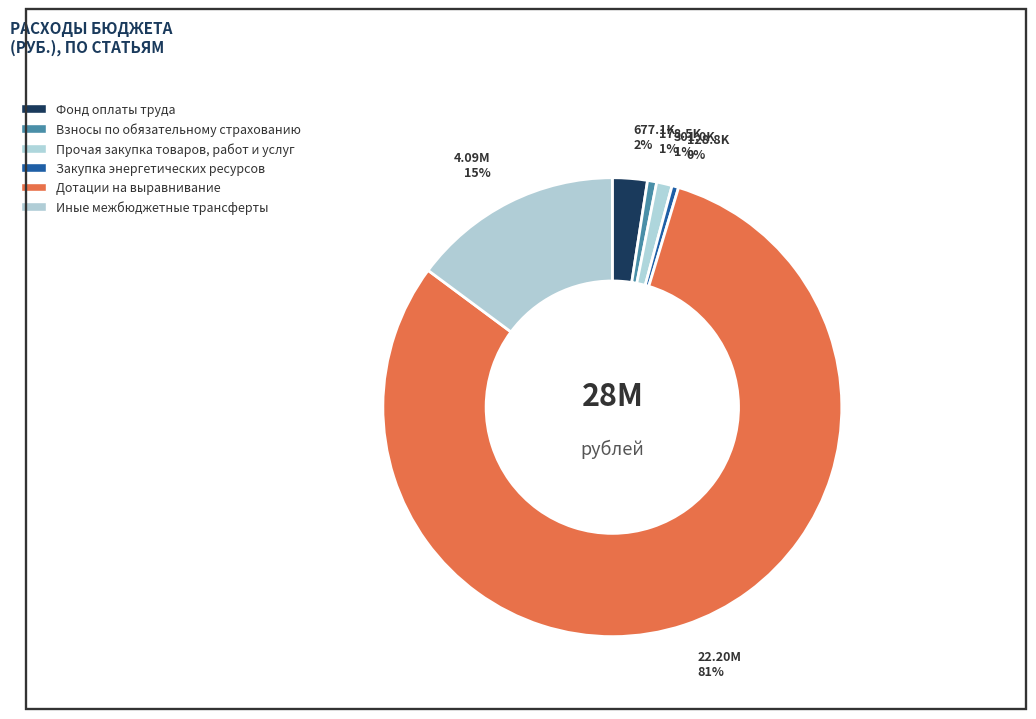

Count the number of slices in the pie.

6